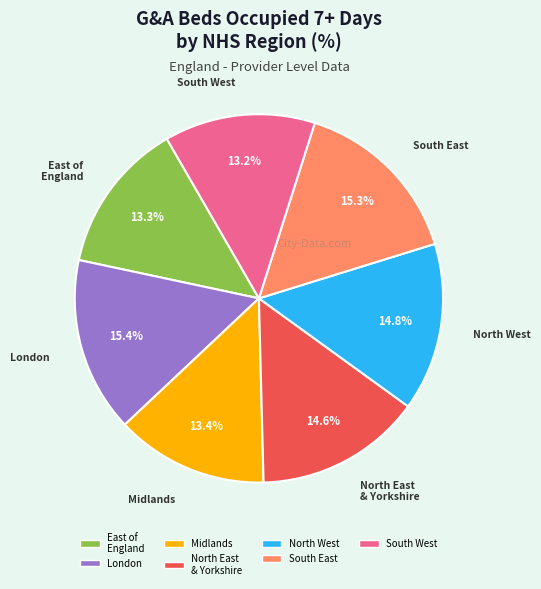

Does South West account for over 50% of the chart?

No